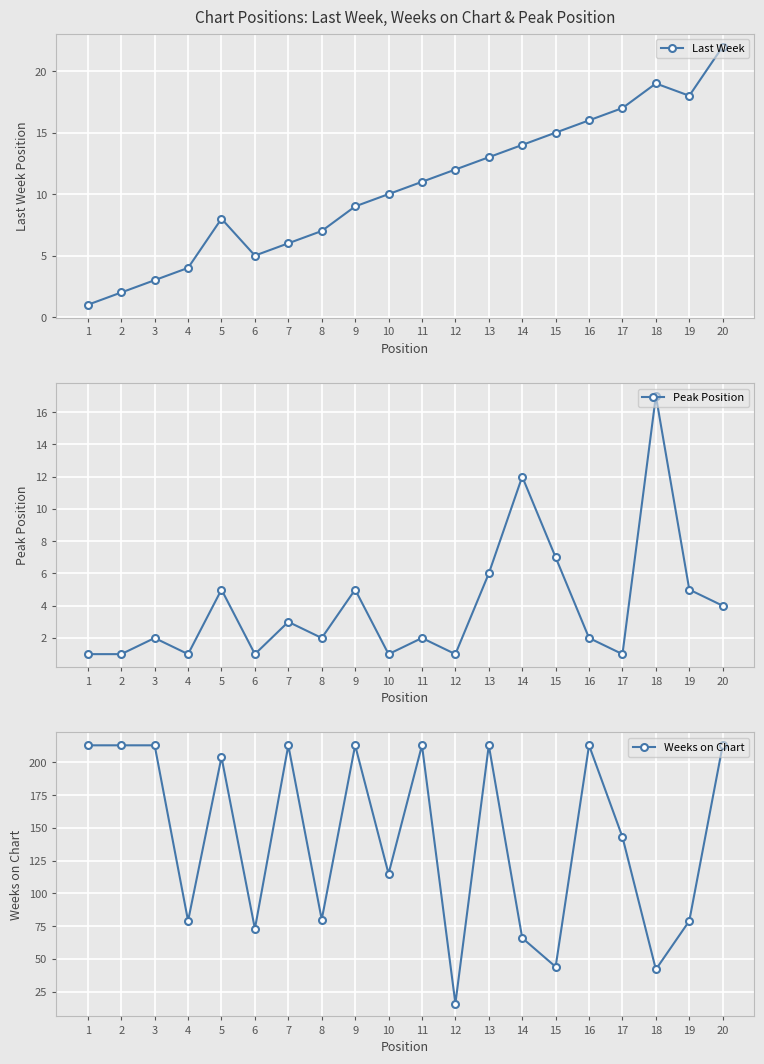

True or false: Last Week and Peak Position cross at least once.

False